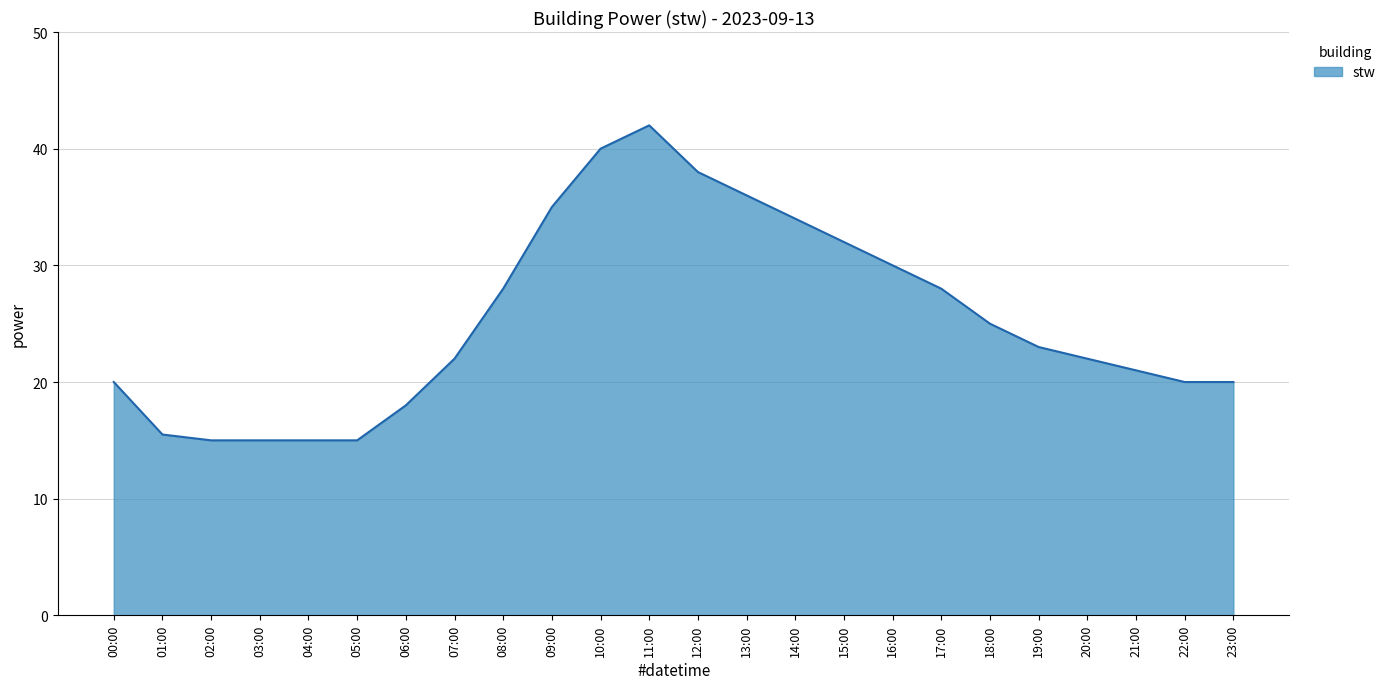

Between 22:00 and 08:00, which is larger?

08:00